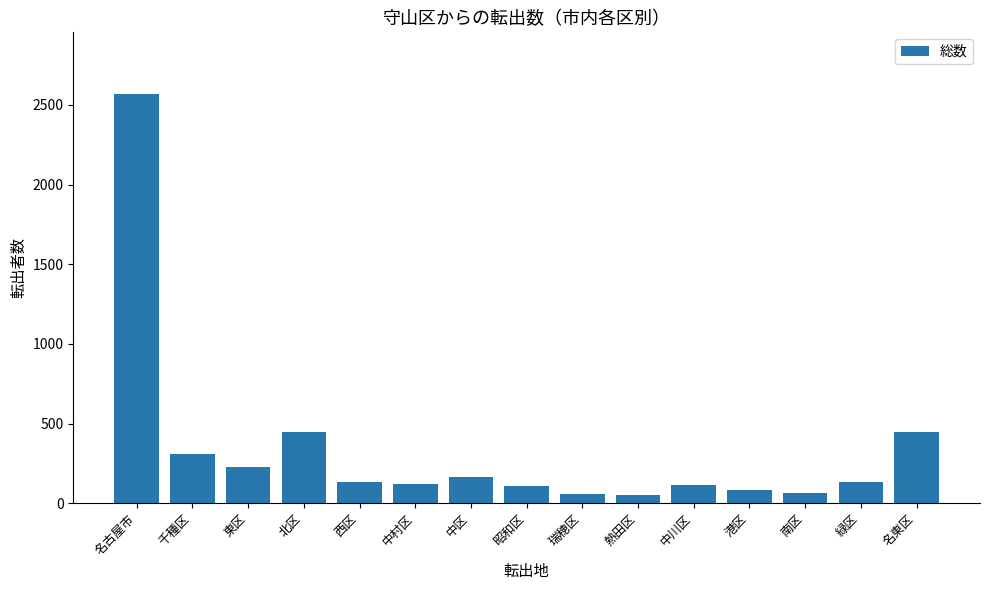

True or false: the data shows 130 at 緑区.

True